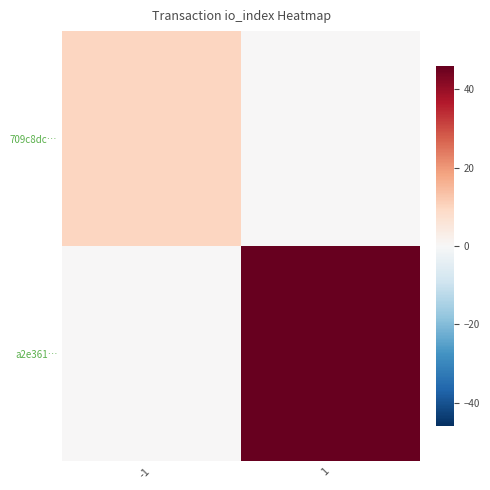

Which series has the widest spread of values?

a2e361…